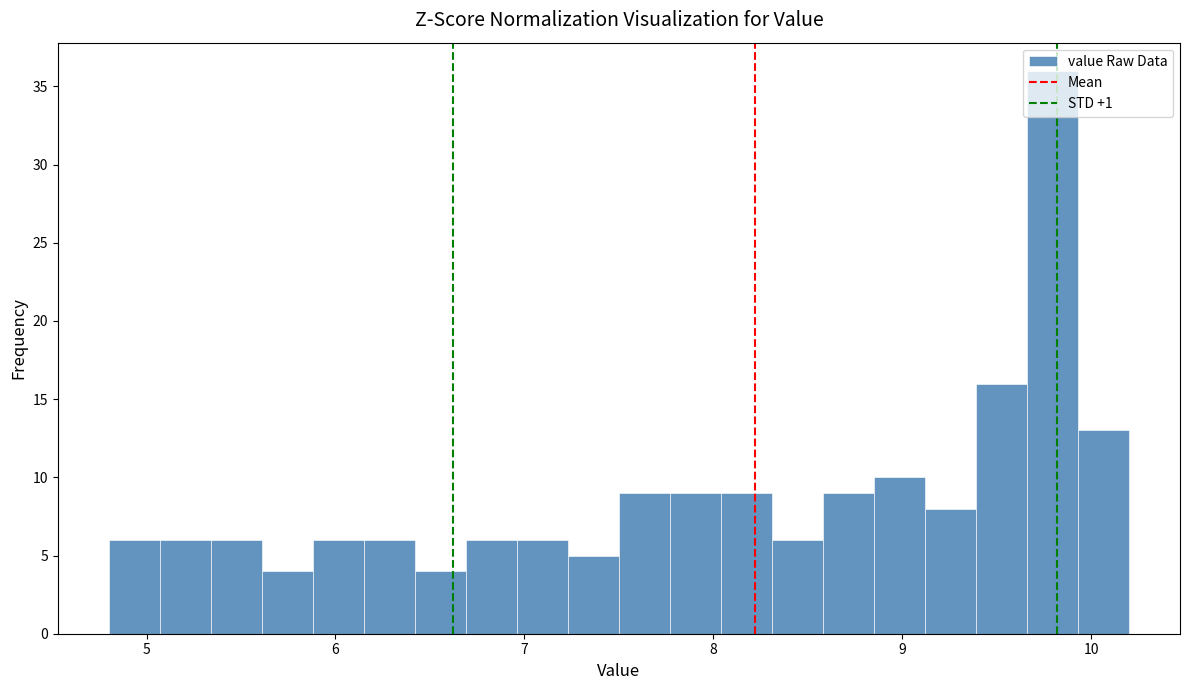

Read against the x-axis, roughly where is the centre of the tallest bar?

9.8